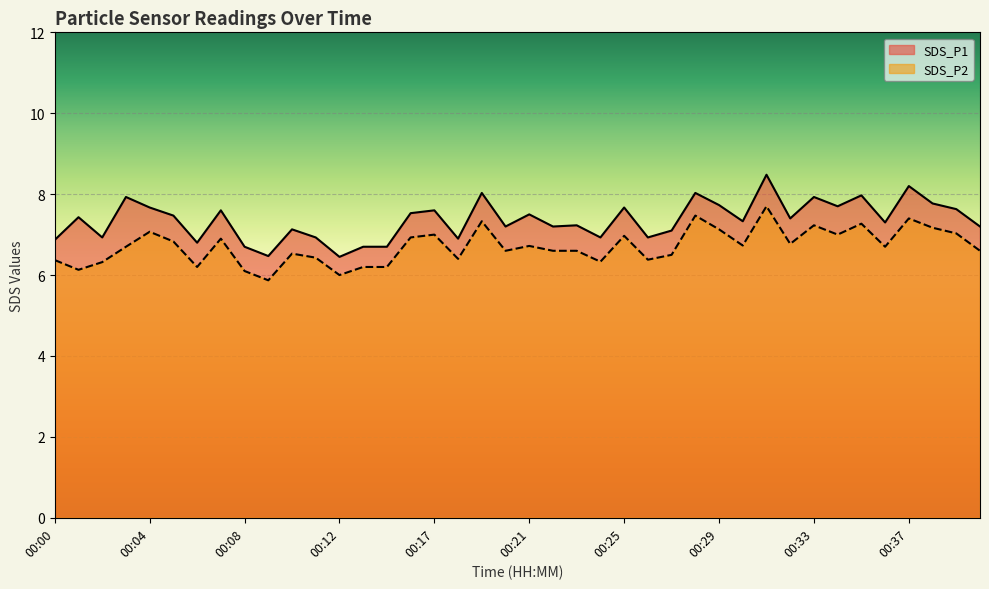

The SDS_P2 series shows 4.9 at 00:39. True or false?

False